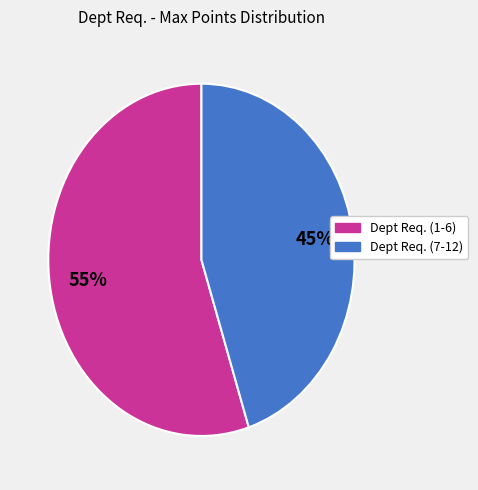

Is there any slice that represents more than half of the pie?

Yes